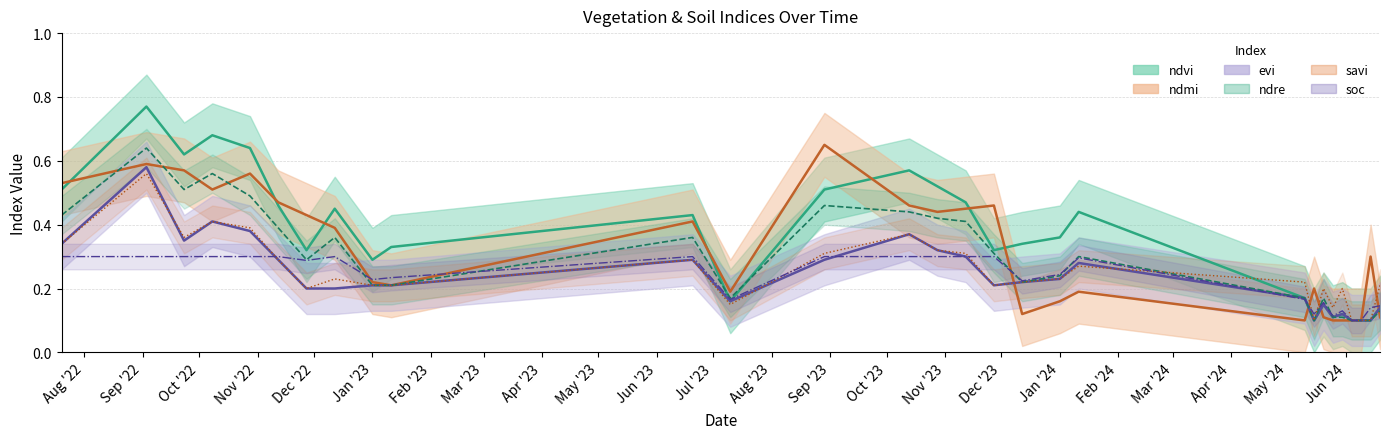

What is the sum of the ndvi values at 20-07-2022 and 12-11-2023?

1.0